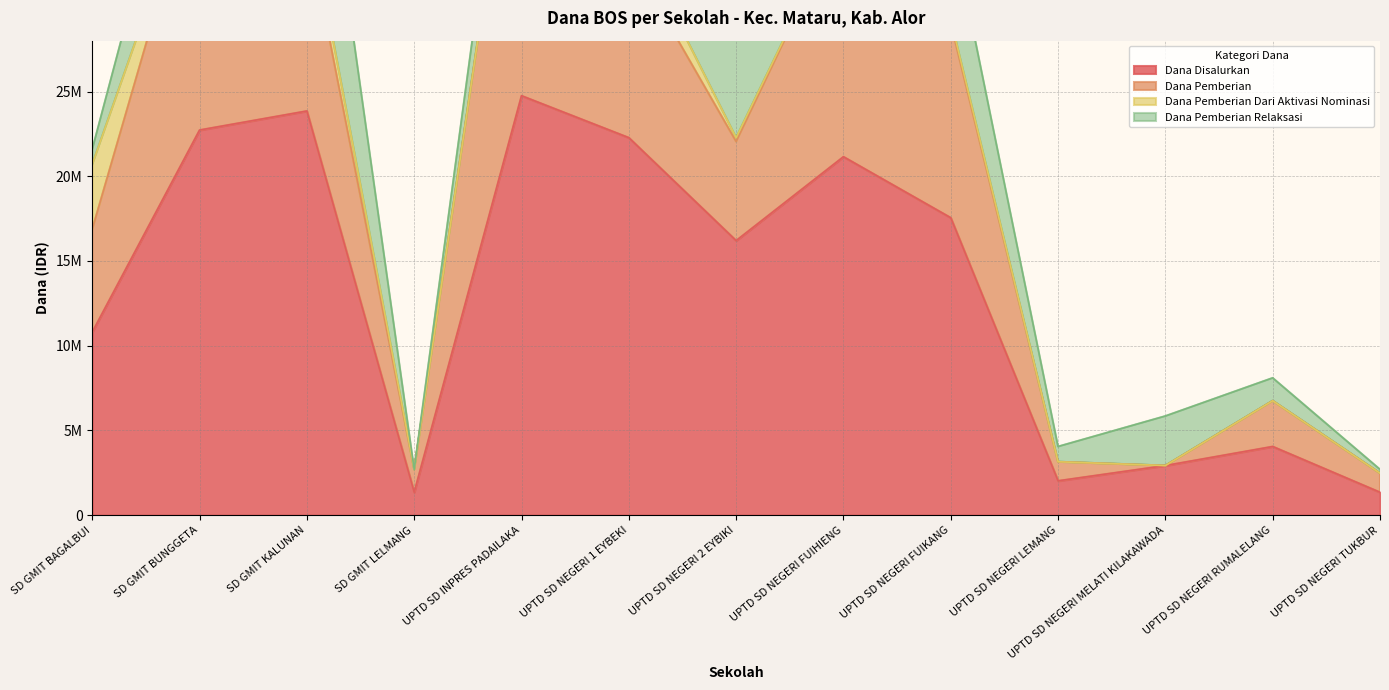

What is the value of the Dana Disalurkan point at the 9th from the left?

17550000